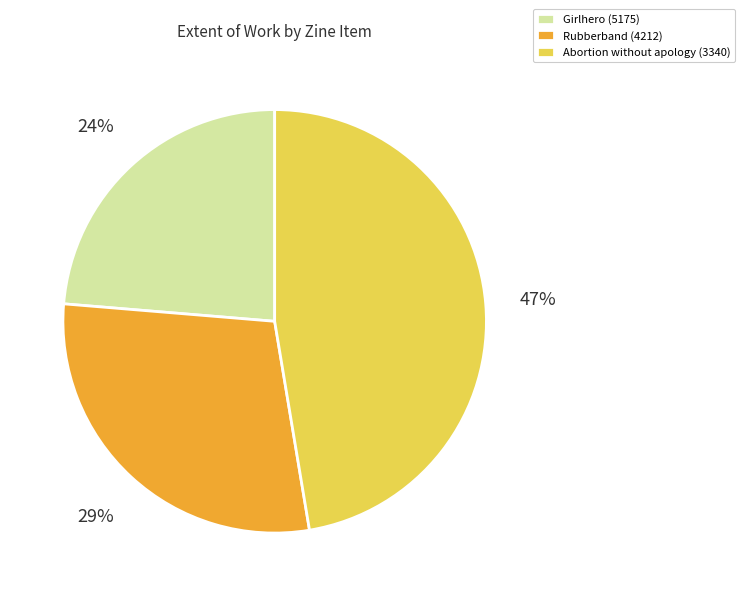

To the nearest percent, what is the combined percentage of Abortion without apology (3340) and Girlhero (5175)?

71%